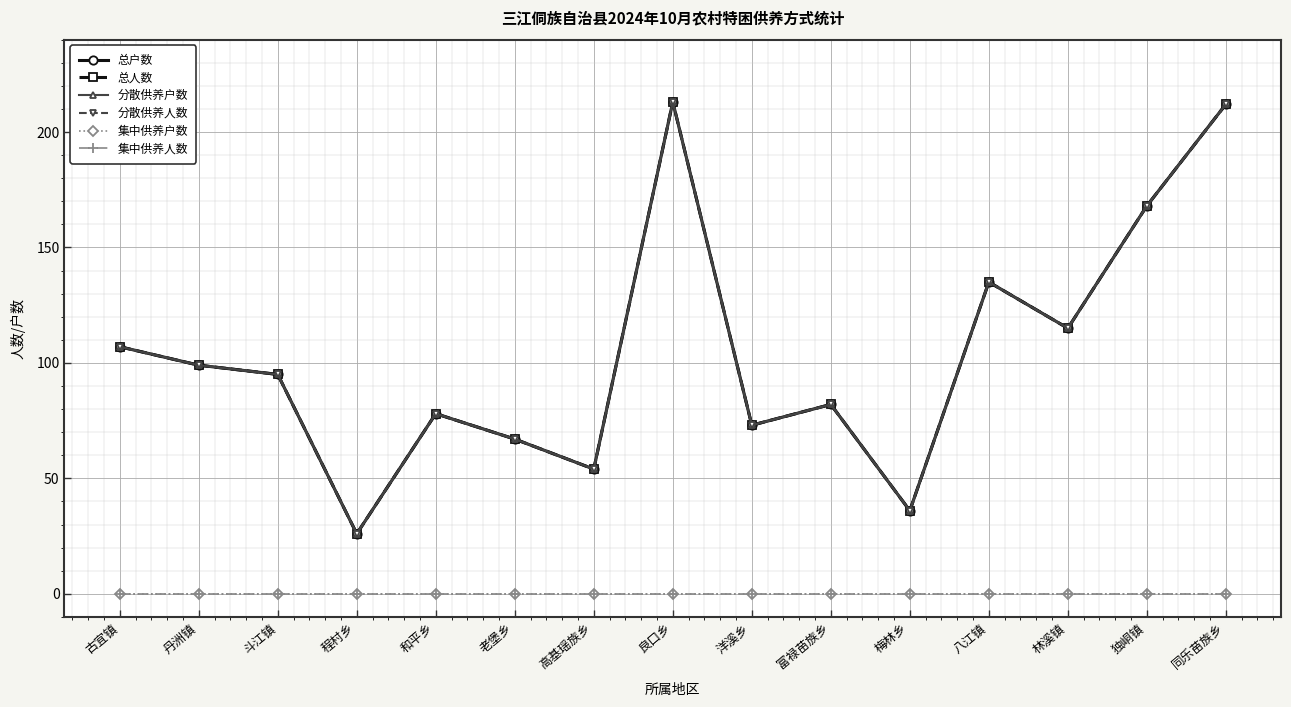

Is this an area chart (filled region under the line)?

No